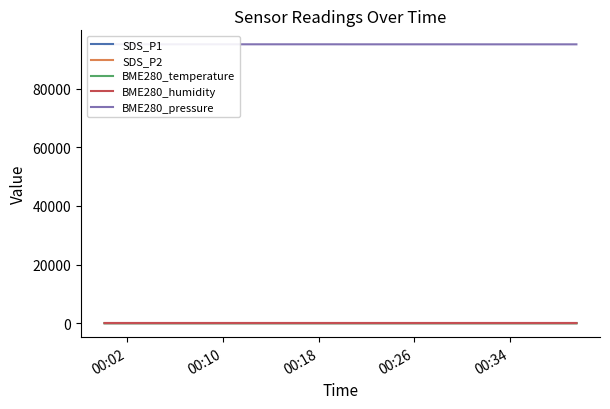

Count the number of categories in the chart.

40